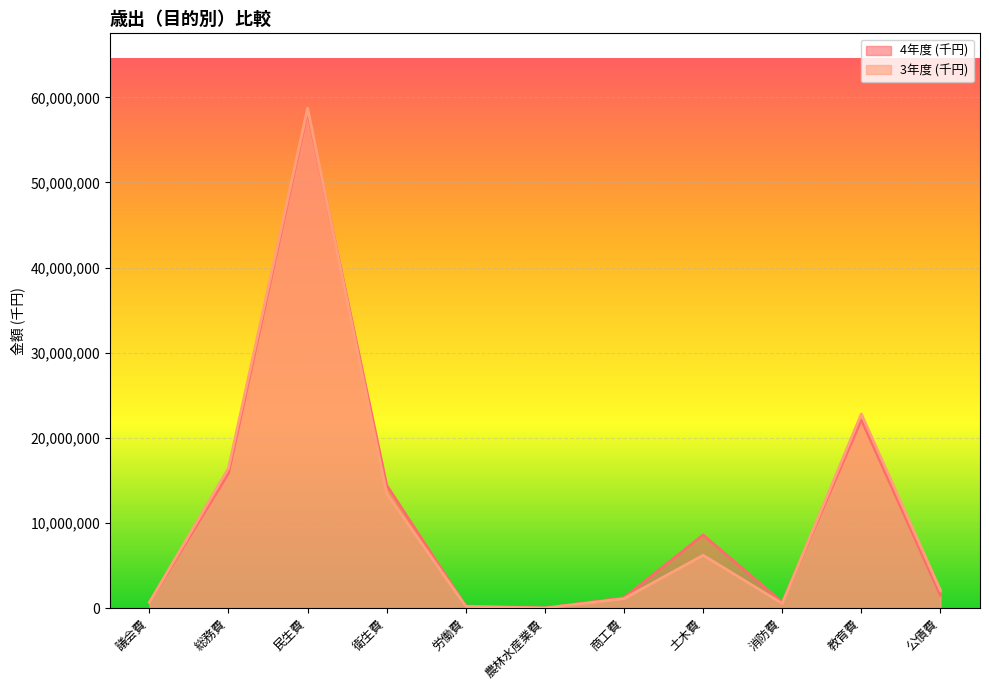

Which series has the largest total across all categories?

4年度 (千円)